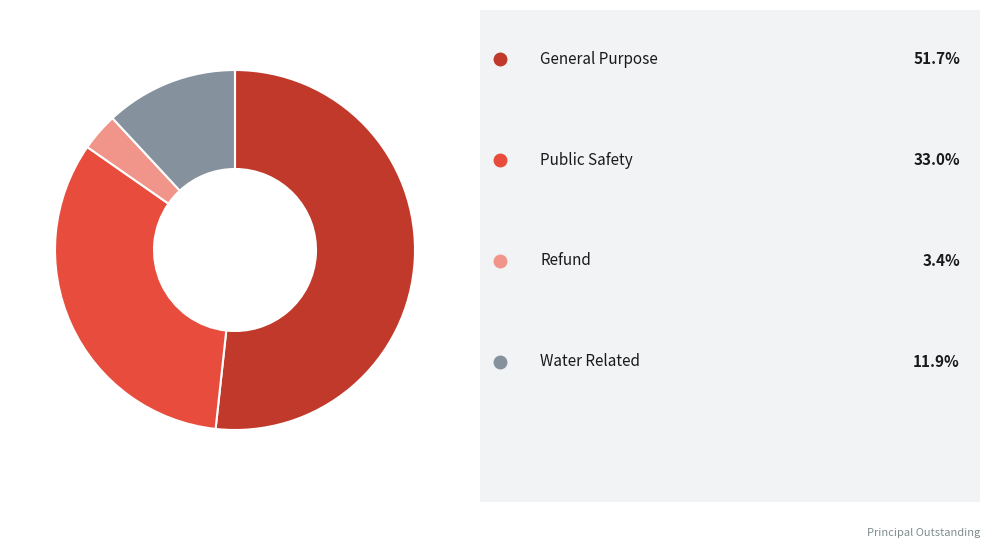

Is there a majority slice in this chart?

Yes